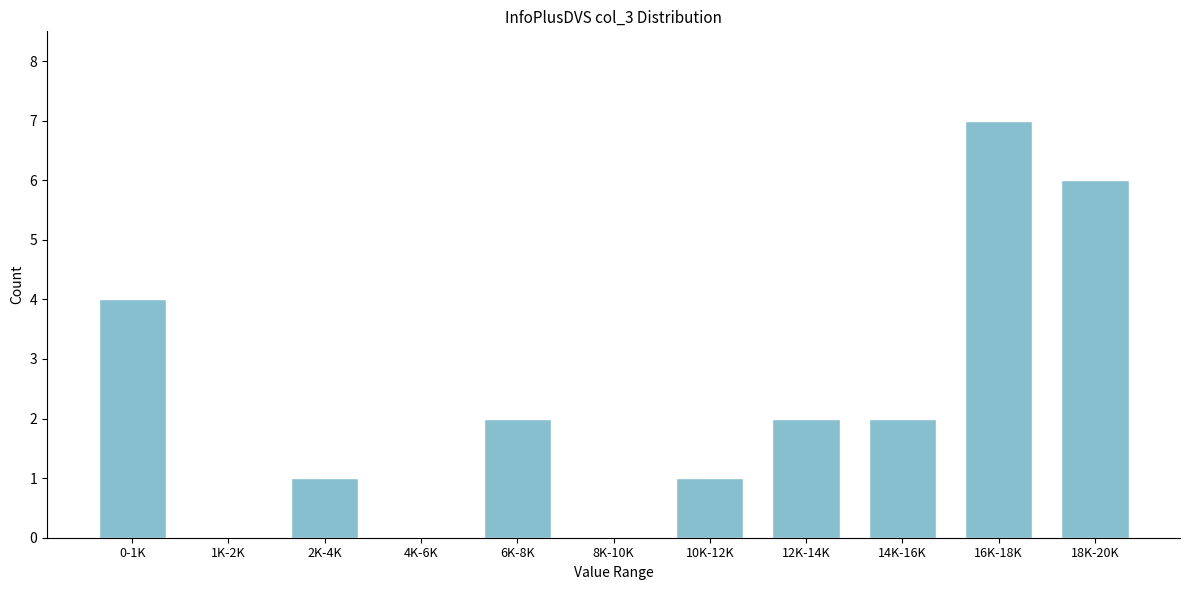

Reading left to right, what are all the values shown in this chart?

0-1K=4	1K-2K=0	2K-4K=1	4K-6K=0	6K-8K=2	8K-10K=0	10K-12K=1	12K-14K=2	14K-16K=2	16K-18K=7	18K-20K=6